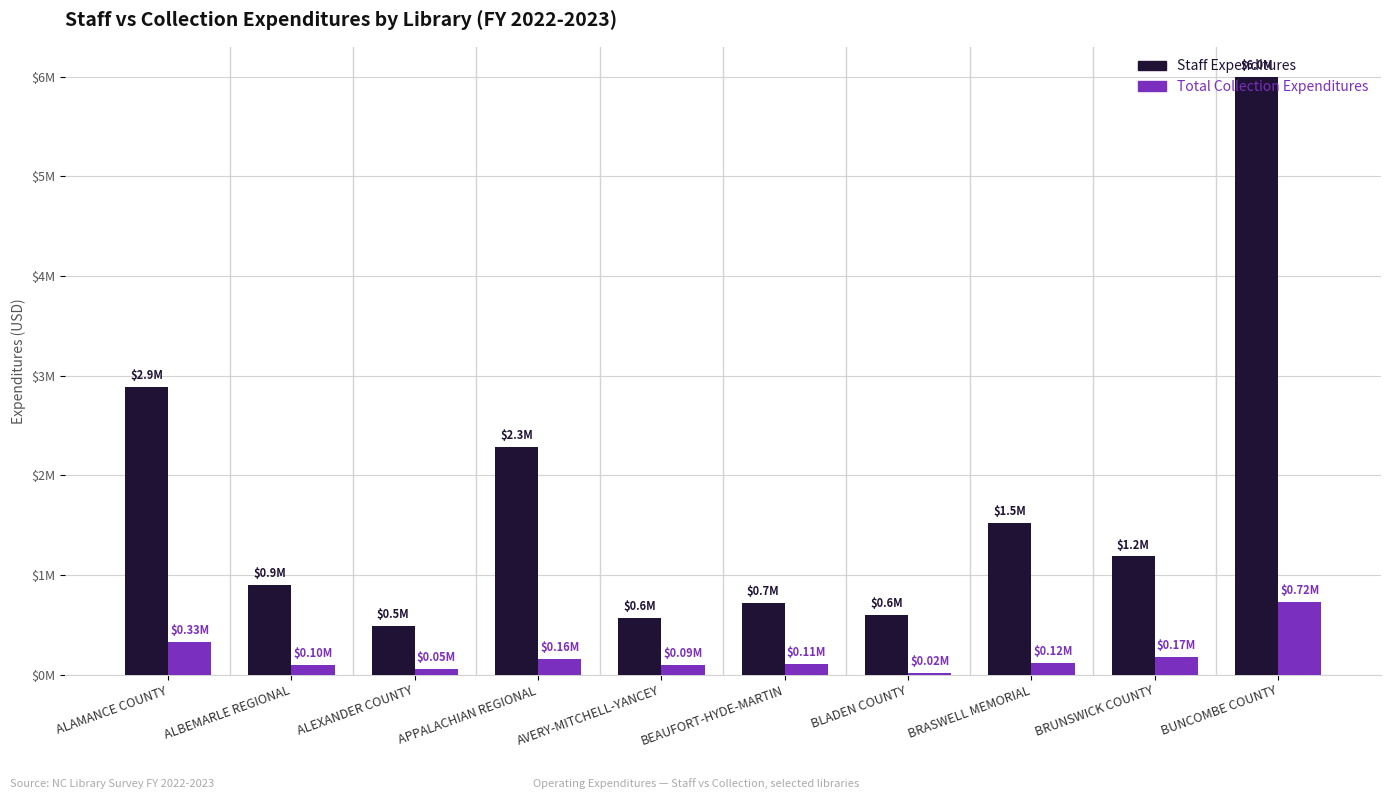

What is the sum of all Staff Expenditures values?

17150371